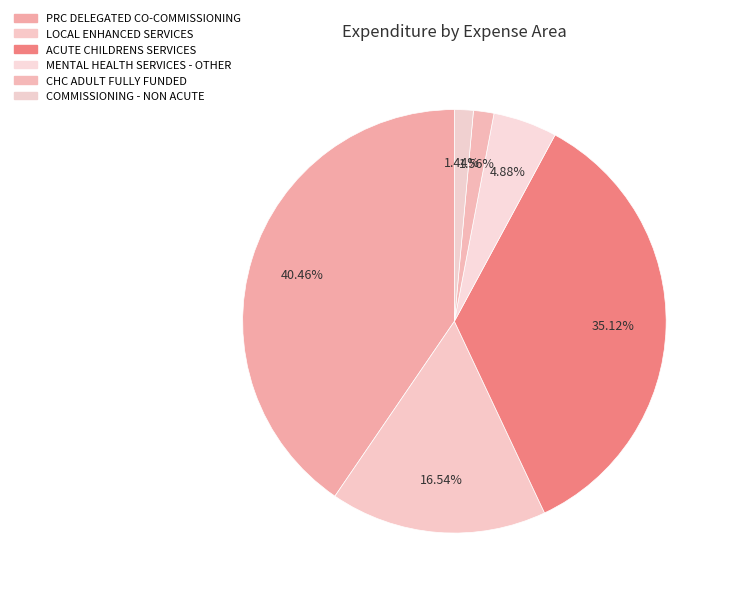

How many slices are in this pie chart?

6